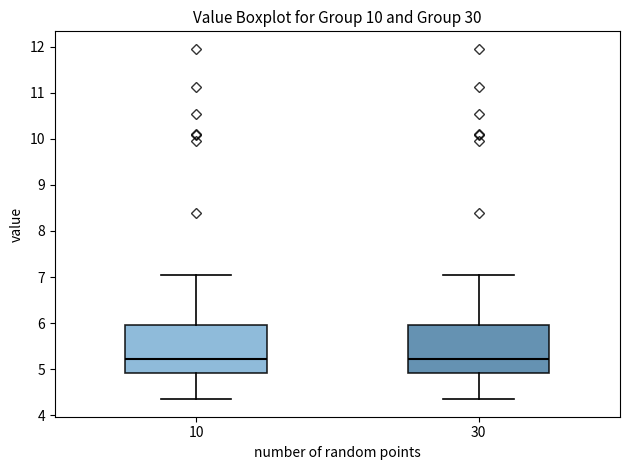

Reading left to right, transcribe this box plot: for each box, give where its median line is, the range the box spans, and where its two whiskers end, as read against the y-axis. The values are not printed on the chart, so give them approximately, as read against the axis.

10: median 5.2, box 4.9 to 6.0, whiskers 4.4 to 7.1
30: median 5.2, box 4.9 to 6.0, whiskers 4.4 to 7.1